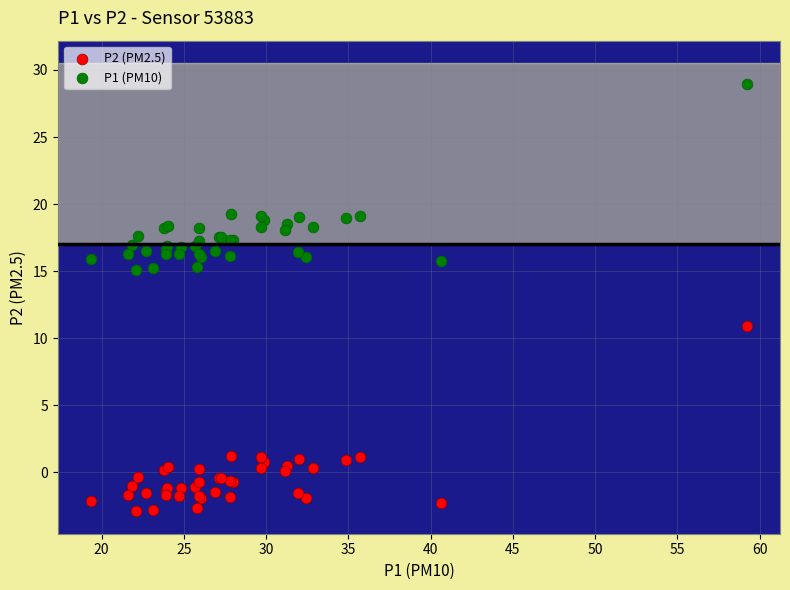

Which series contains the highest Y value?

P1 (PM10)